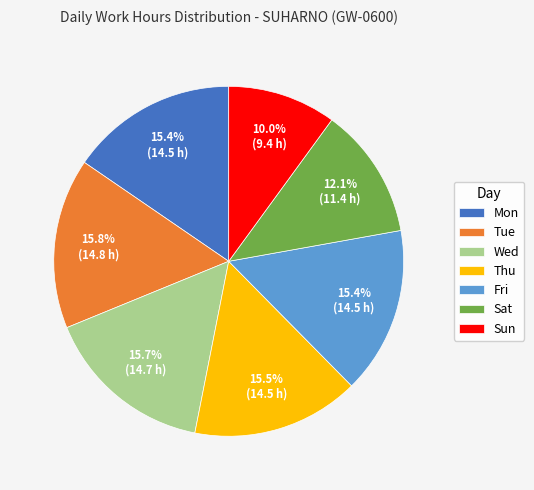

How many segments does this pie chart have?

7